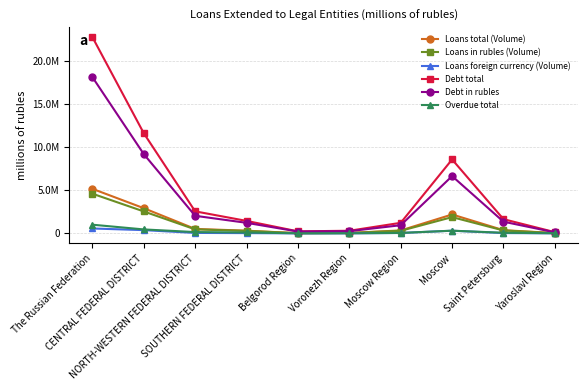

Where does the Loans in rubles (Volume) series first go above 336250?

The Russian Federation